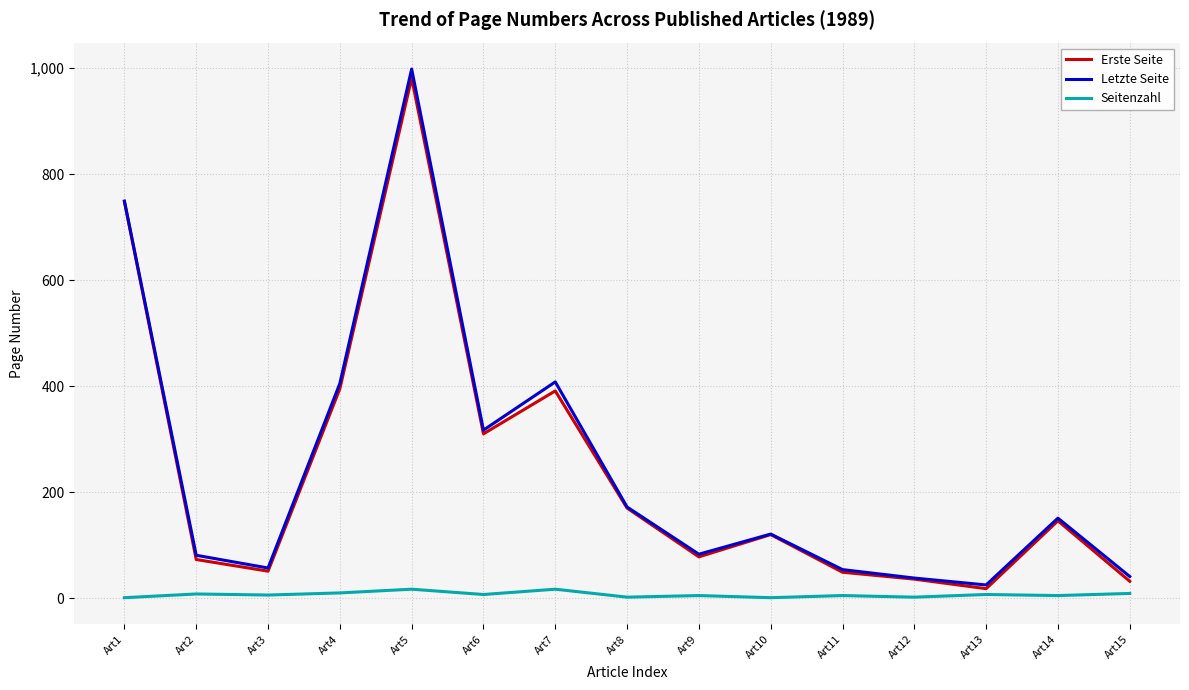

What is the greatest value displayed?

998